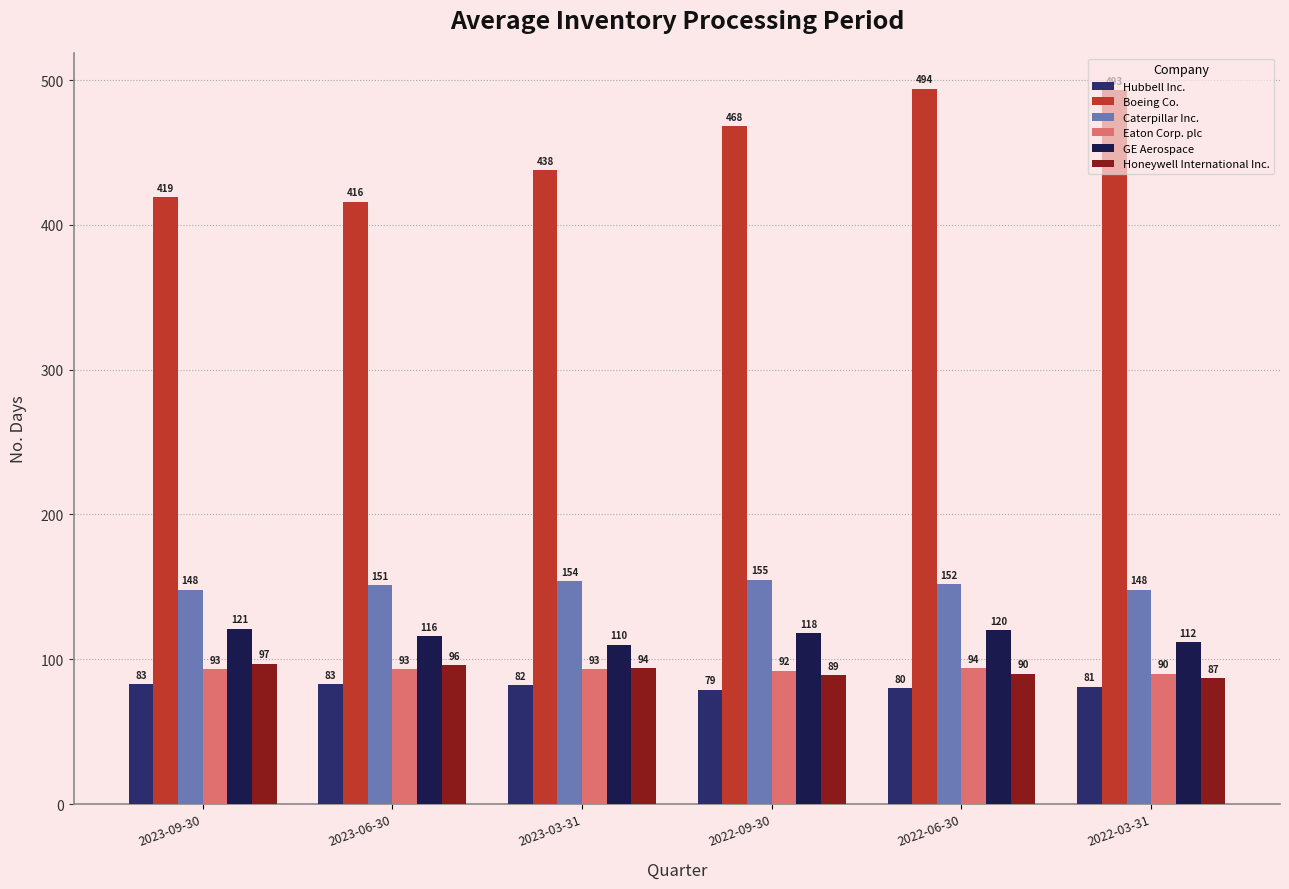

Which series changed the most between 2023-09-30 and 2023-03-31?

Boeing Co.